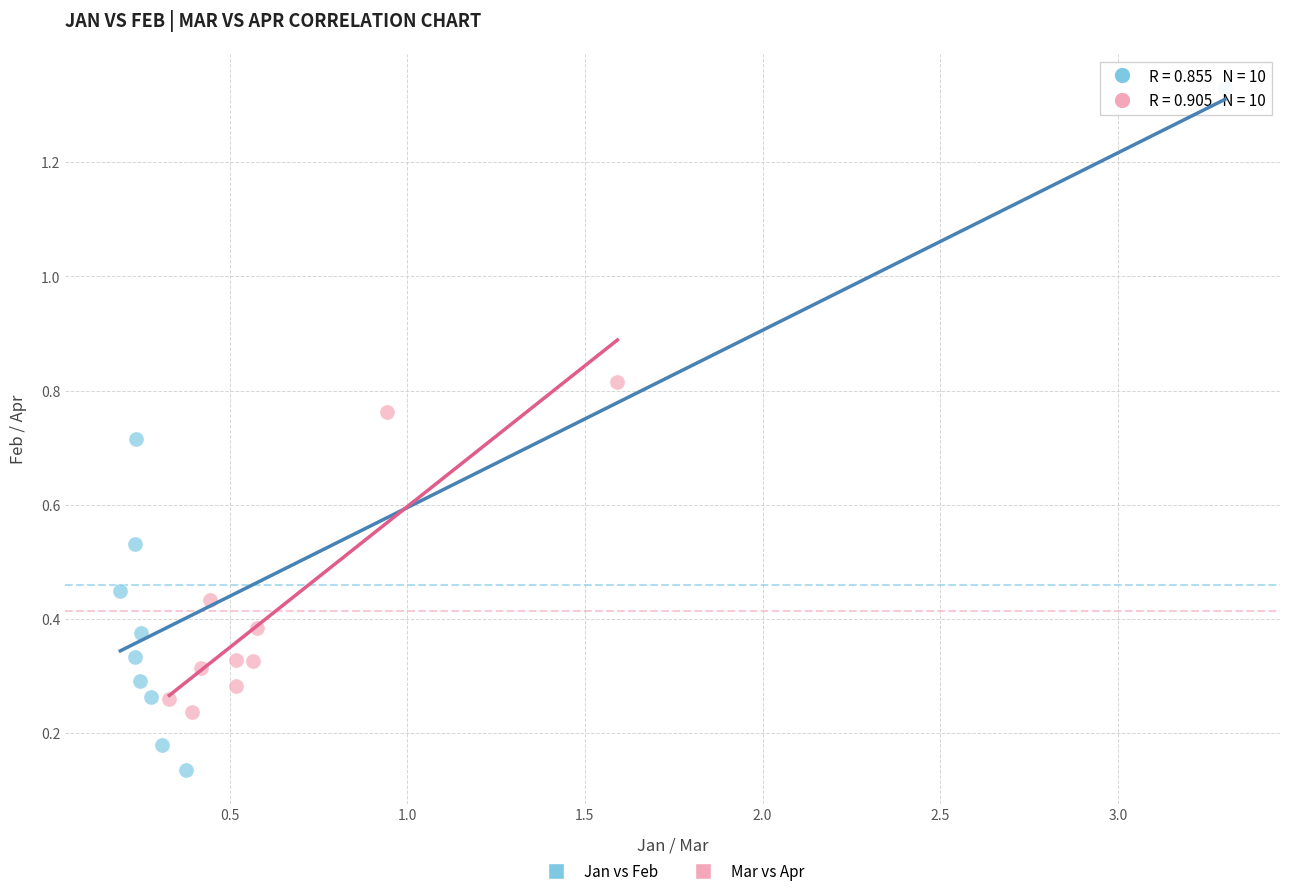

Which series has the largest Y range (max minus min)?

Jan vs Feb